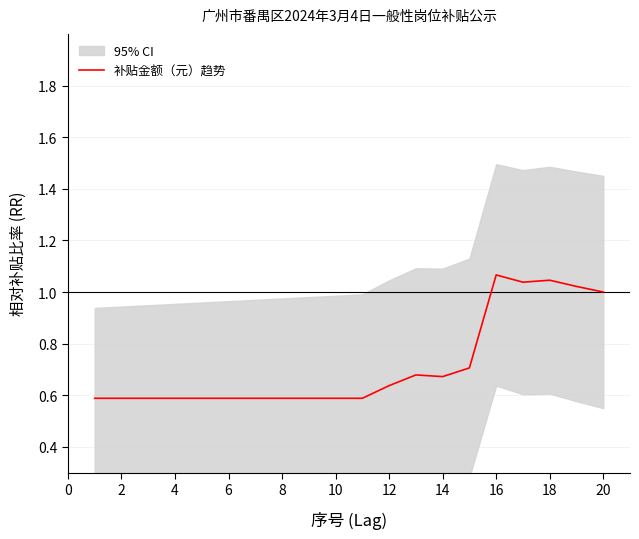

The 补贴金额（元）趋势 series shows 0.3 at 10. True or false?

False